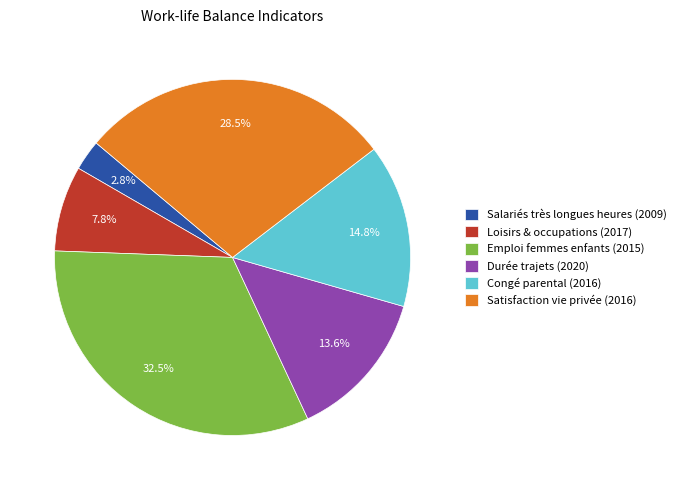

Which category has the smallest portion of the pie?

Salariés très longues heures (2009)